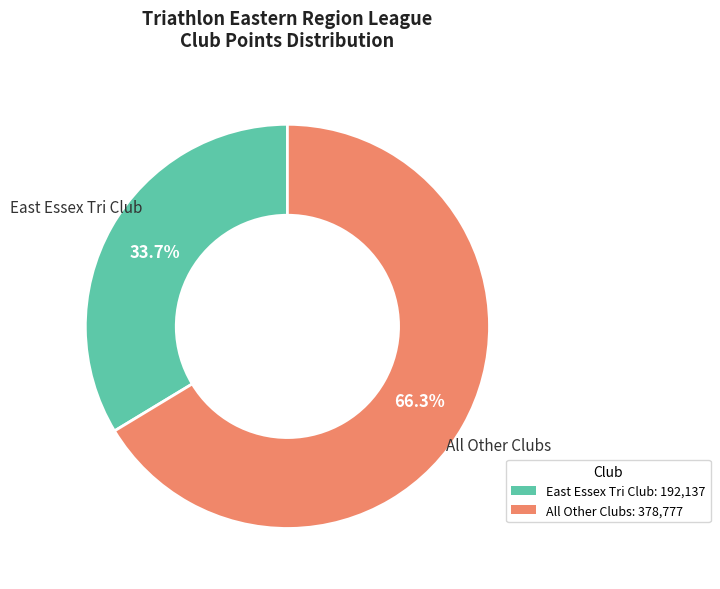

Is there any slice that represents more than half of the pie?

Yes